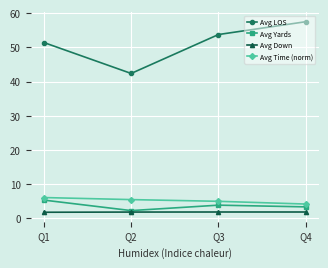

What is the sum of the Avg Time (norm) values at Q4 and Q1?

10.3